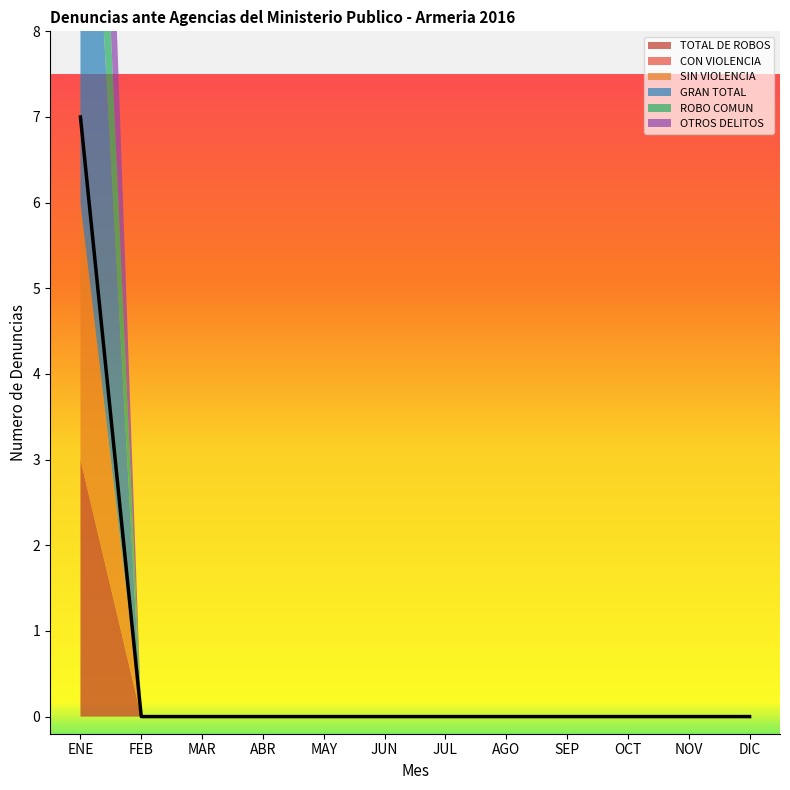

At how many categories does at least one series exceed 0?

1